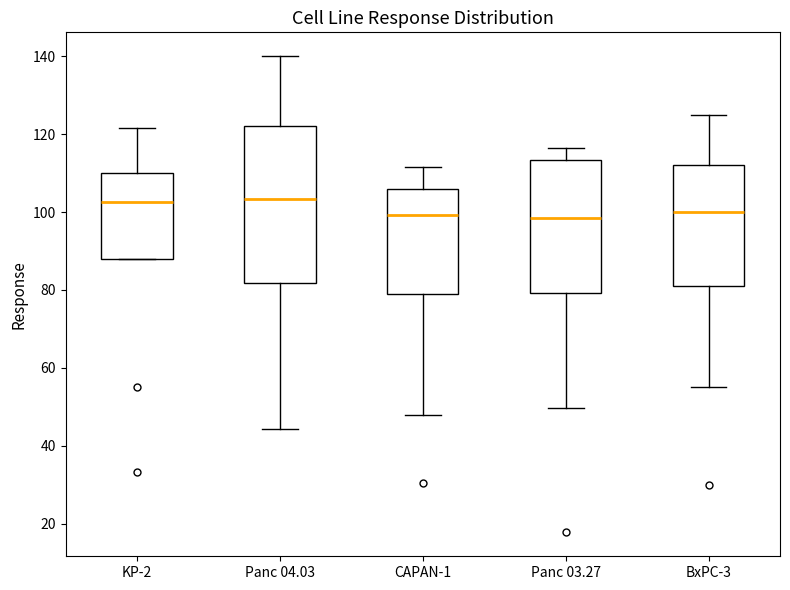

Where is the upper edge of the box for KP-2 on the y-axis? The values are not printed on the chart, so give them approximately, as read against the axis.

110